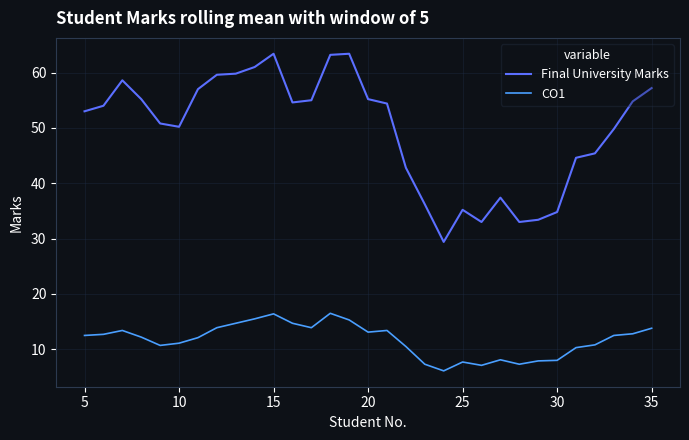

What are all the series names shown in the legend?

Final University Marks, CO1